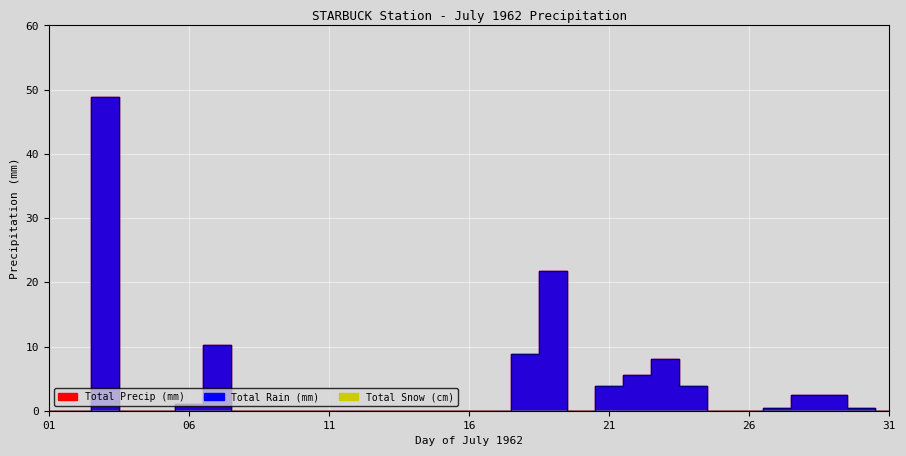

Reading left to right, what are all the values shown in this chart?

Total Rain (mm): 0.0	0.0	48.8	0.0	0.0	1.0	10.2	0.0	0.0	0.0	0.0	0.0	0.0	0.0	0.0	0.0	0.0	8.9	21.8	0.0	3.8	5.6	8.1	3.8	0.0	0.0	0.5	2.5	2.5	0.5	0.0
Total Precip (mm): 0.0	0.0	48.8	0.0	0.0	1.0	10.2	0.0	0.0	0.0	0.0	0.0	0.0	0.0	0.0	0.0	0.0	8.9	21.8	0.0	3.8	5.6	8.1	3.8	0.0	0.0	0.5	2.5	2.5	0.5	0.0